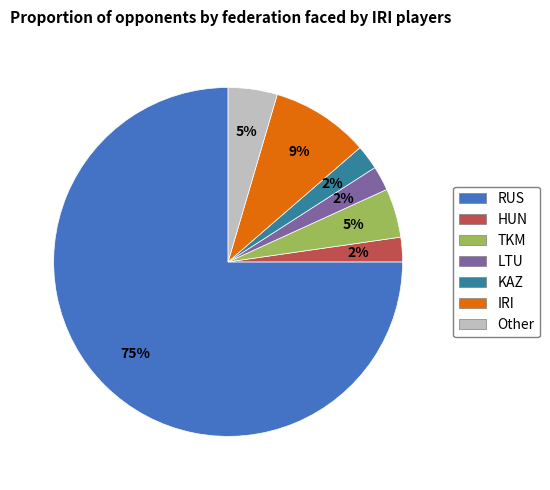

Is there any slice that represents more than half of the pie?

Yes